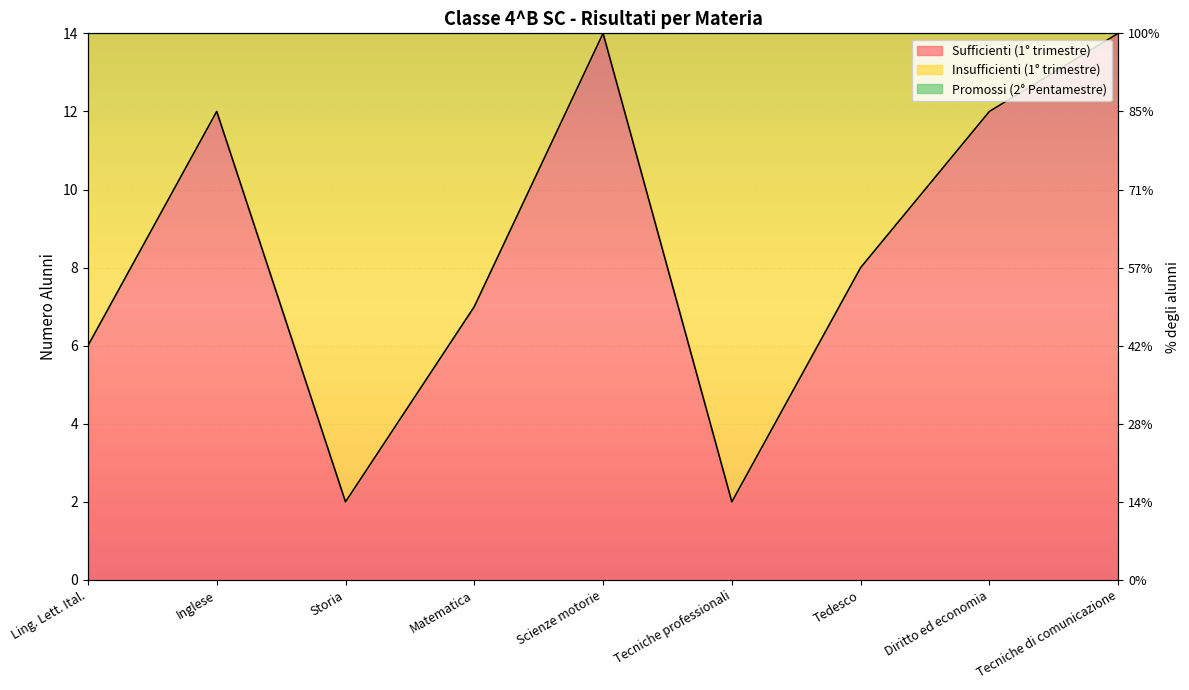

List the series in order of their overall mean, lowest first.

Sufficienti (1° trimestre), Promossi (2° Pentamestre)